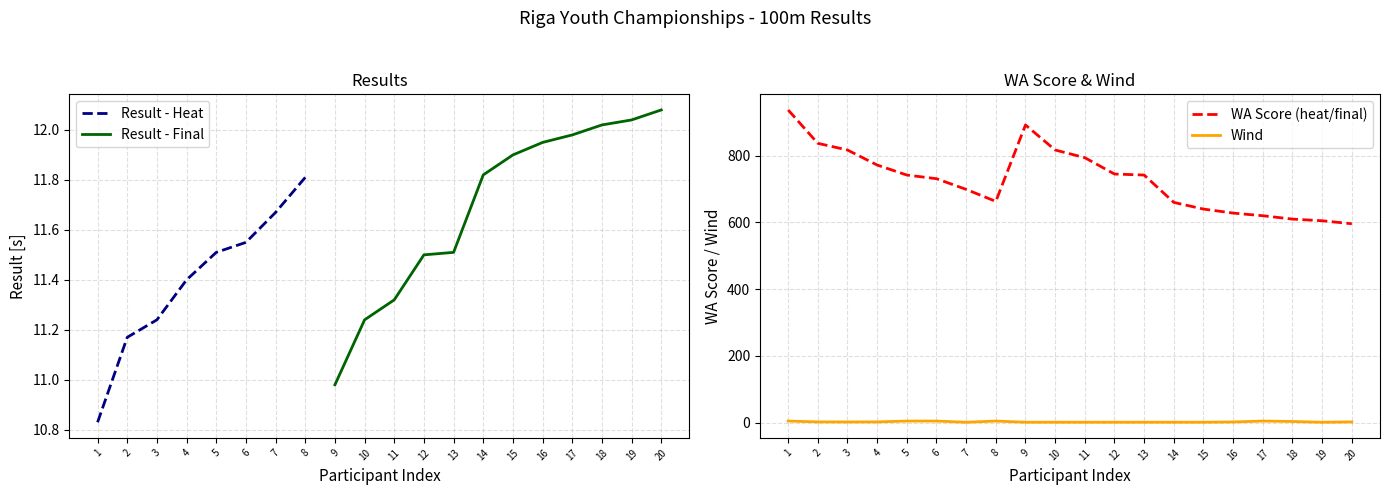

True or false: WA Score (heat/final) and Wind cross at least once.

False